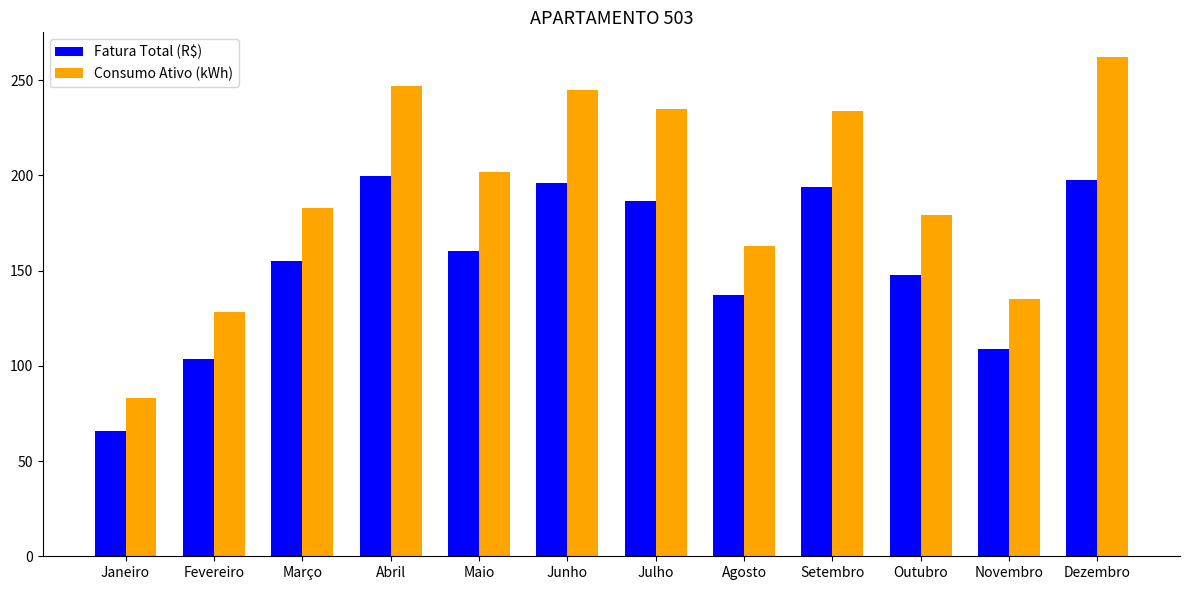

What is the lowest value of the Consumo Ativo (kWh) series?

83.0